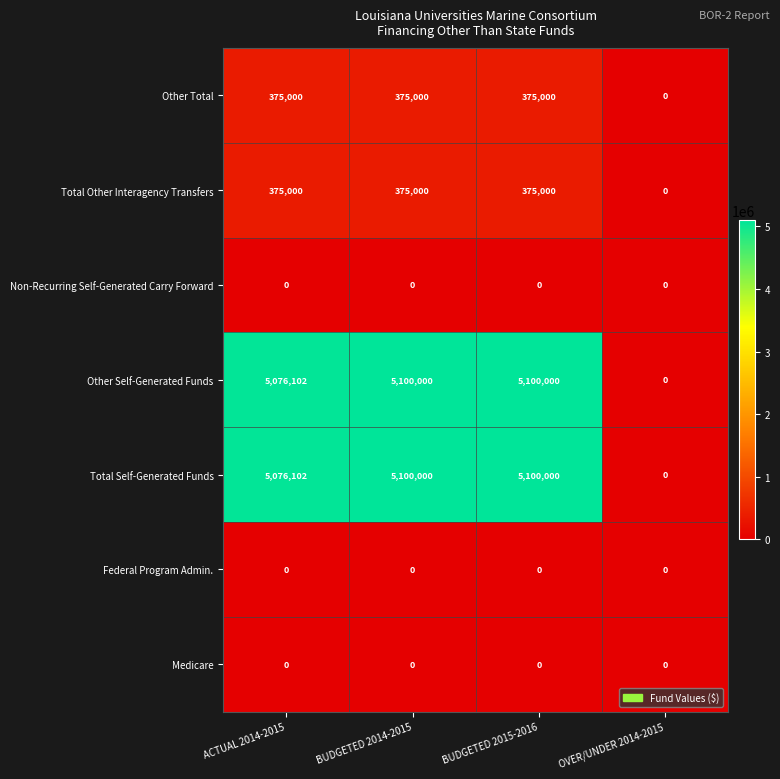

Count the number of data series in this chart.

7